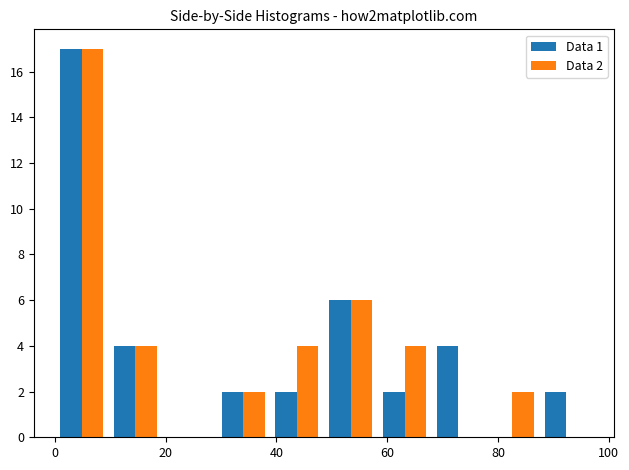

In the Data 1 series, which range on the x-axis has the tallest bar?

0 to 10